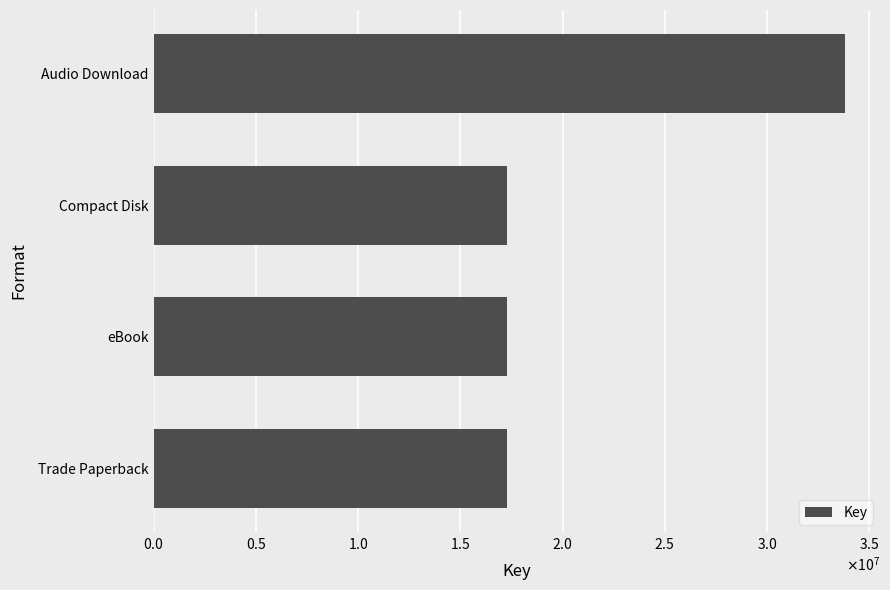

Does the chart contain any negative values?

No